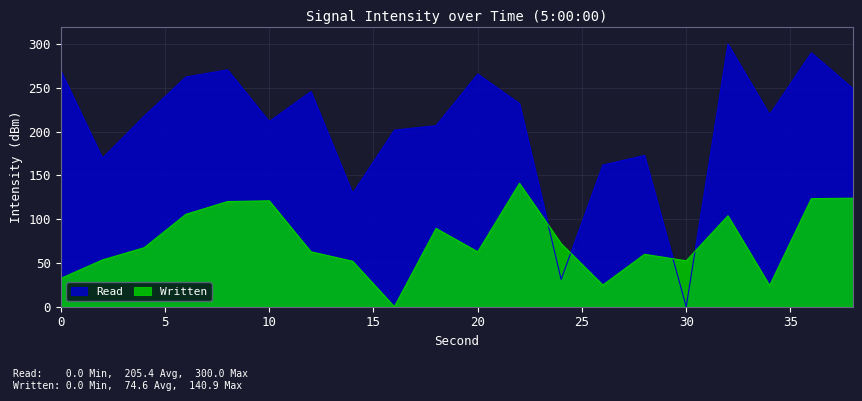

How many data points in Written are less than 67?

10